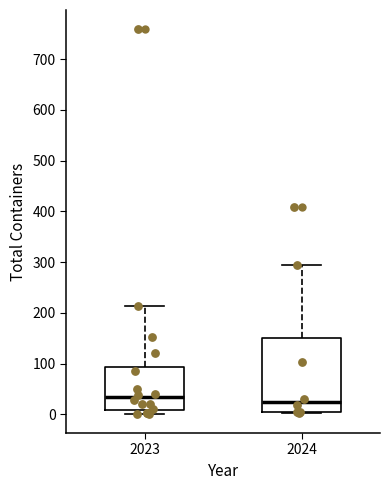

Reading left to right, transcribe this box plot: for each box, give where its median line is, the range the box spans, and where its two whiskers end, as read against the y-axis. The values are not printed on the chart, so give them approximately, as read against the axis.

2023: median 30, box 10 to 90, whiskers 0 to 210
2024: median 20, box 10 to 150, whiskers 0 to 300